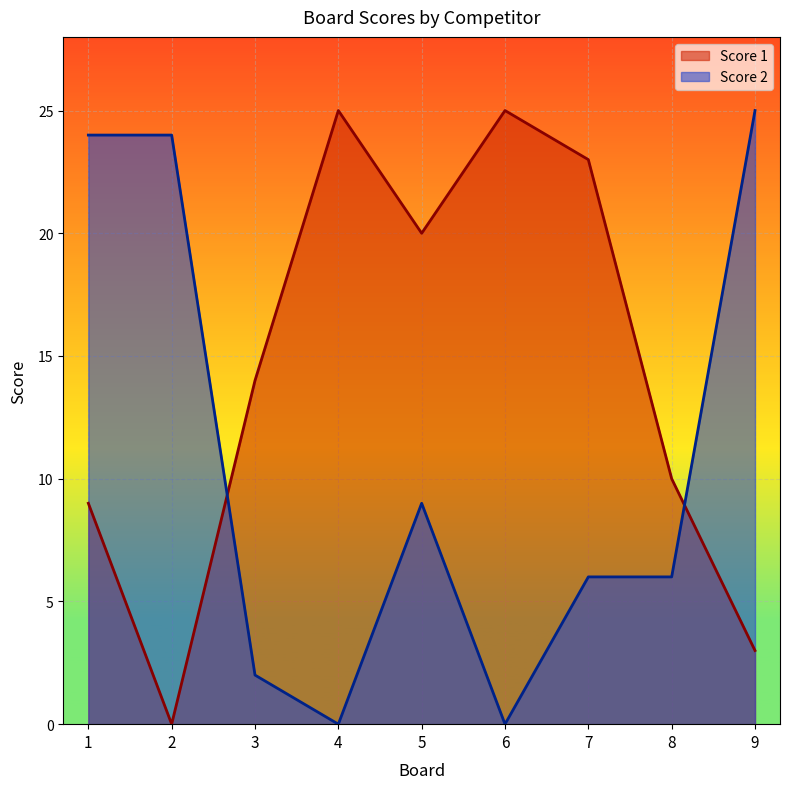

At which category does Score 1 reach its first local peak?

4